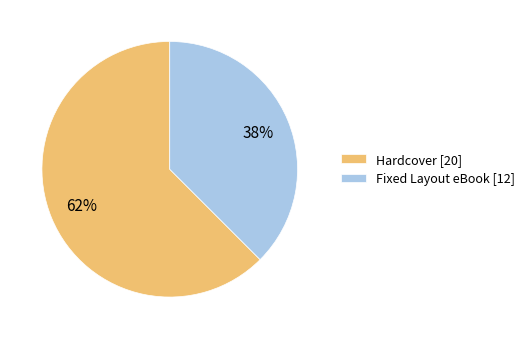

Is the sum of Fixed Layout eBook [12] and Hardcover [20] greater than half?

Yes